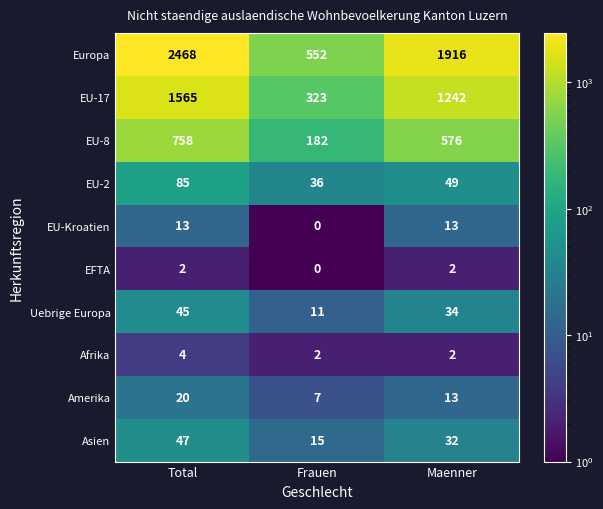

The Europa series shows 1916 at Maenner. True or false?

True